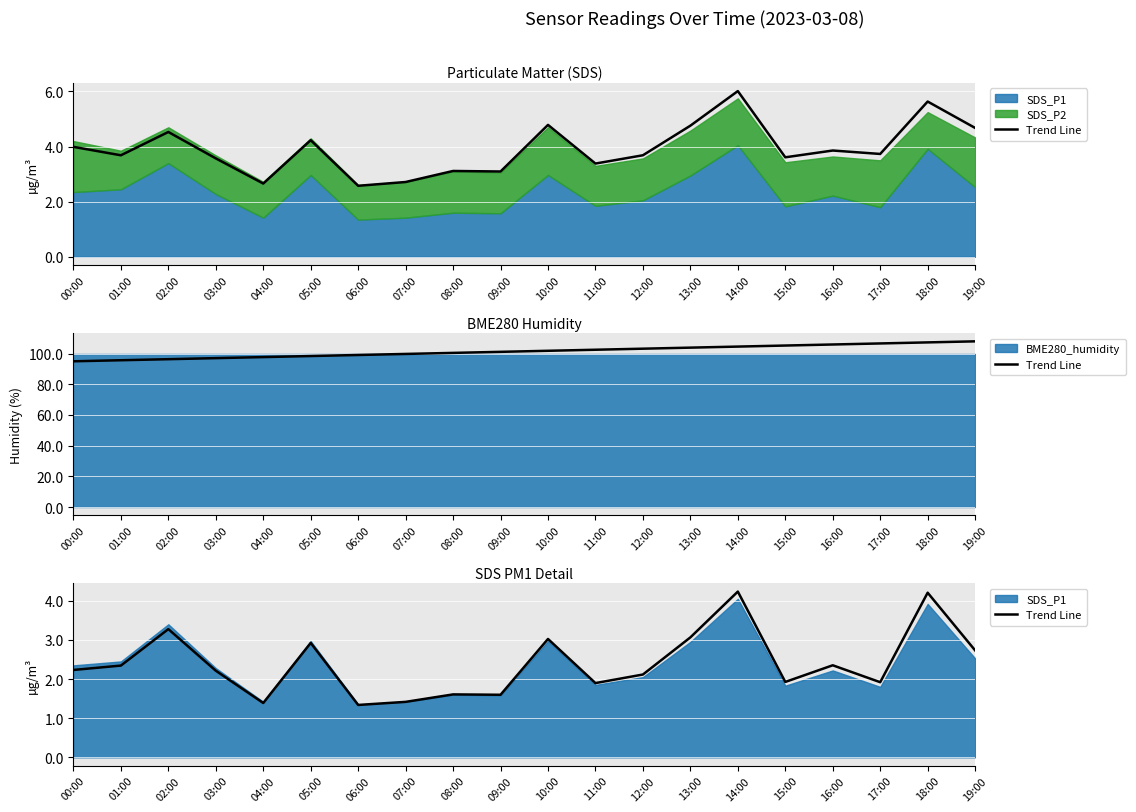

How many lines are shown in the chart?

1